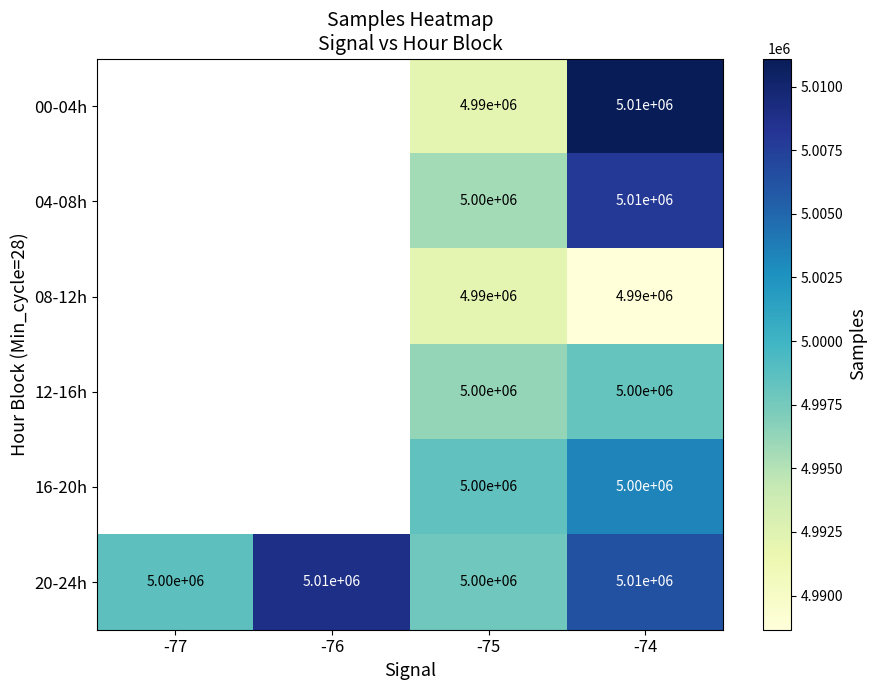

What is the difference between the highest and lowest values at -75?

10000